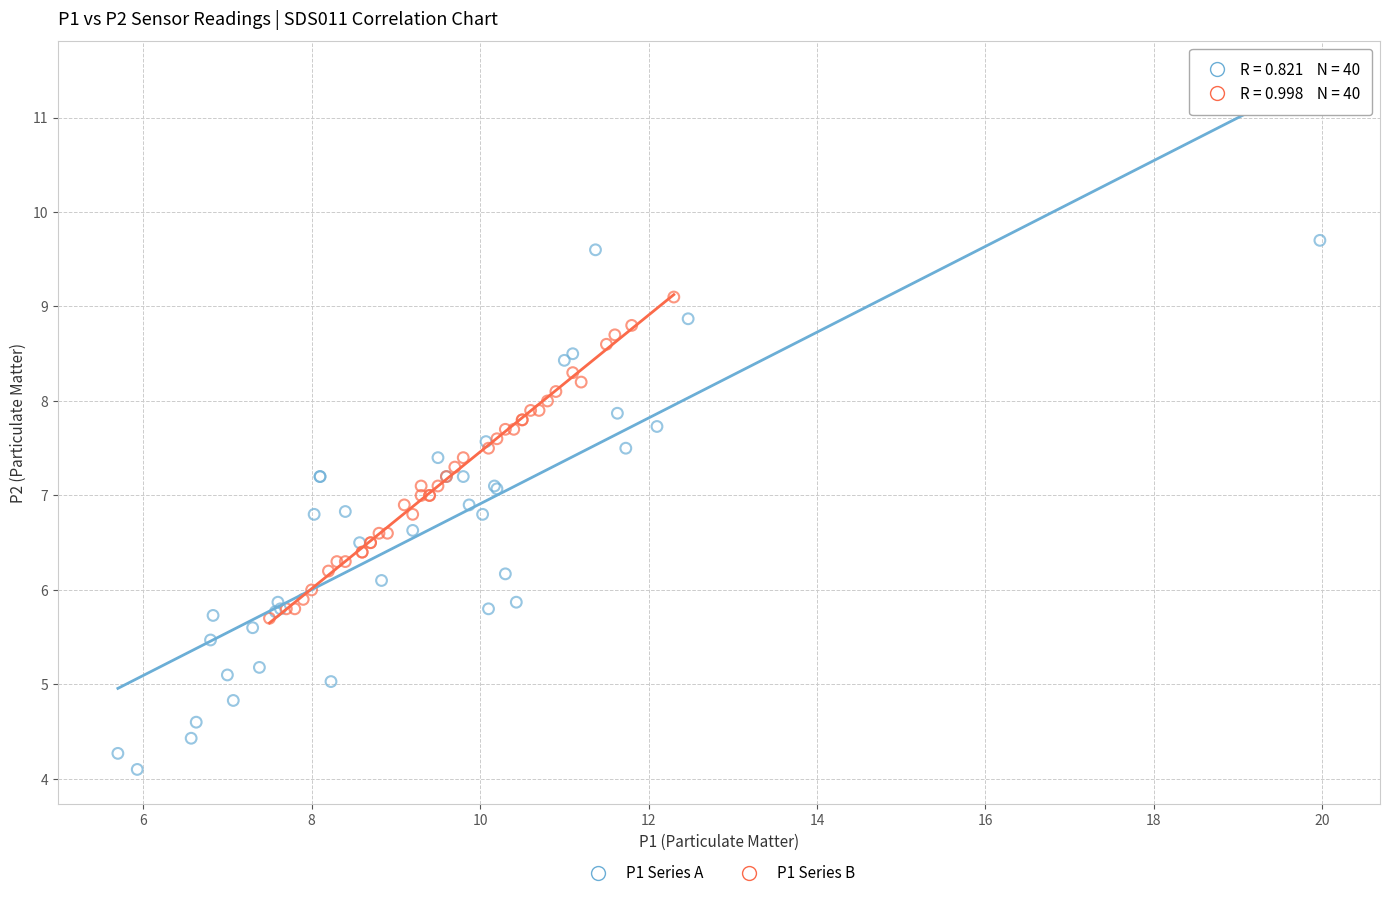

Which series has the largest Y range (max minus min)?

P1 Series A